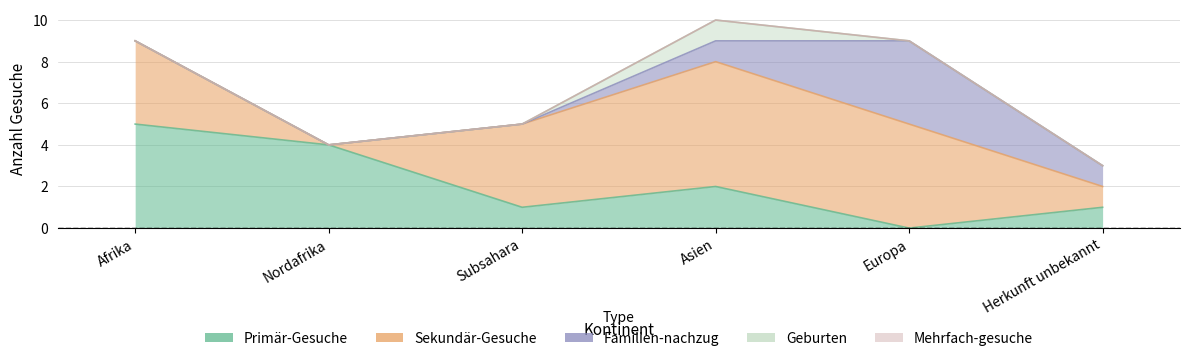

True or false: Primär-Gesuche has a value of 6 at Nordafrika.

False